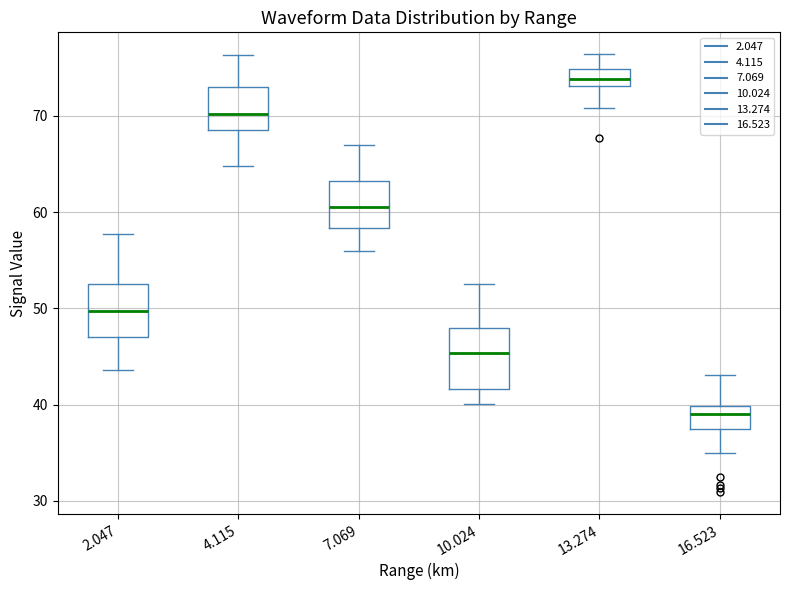

Which box has the highest median line?

13.274